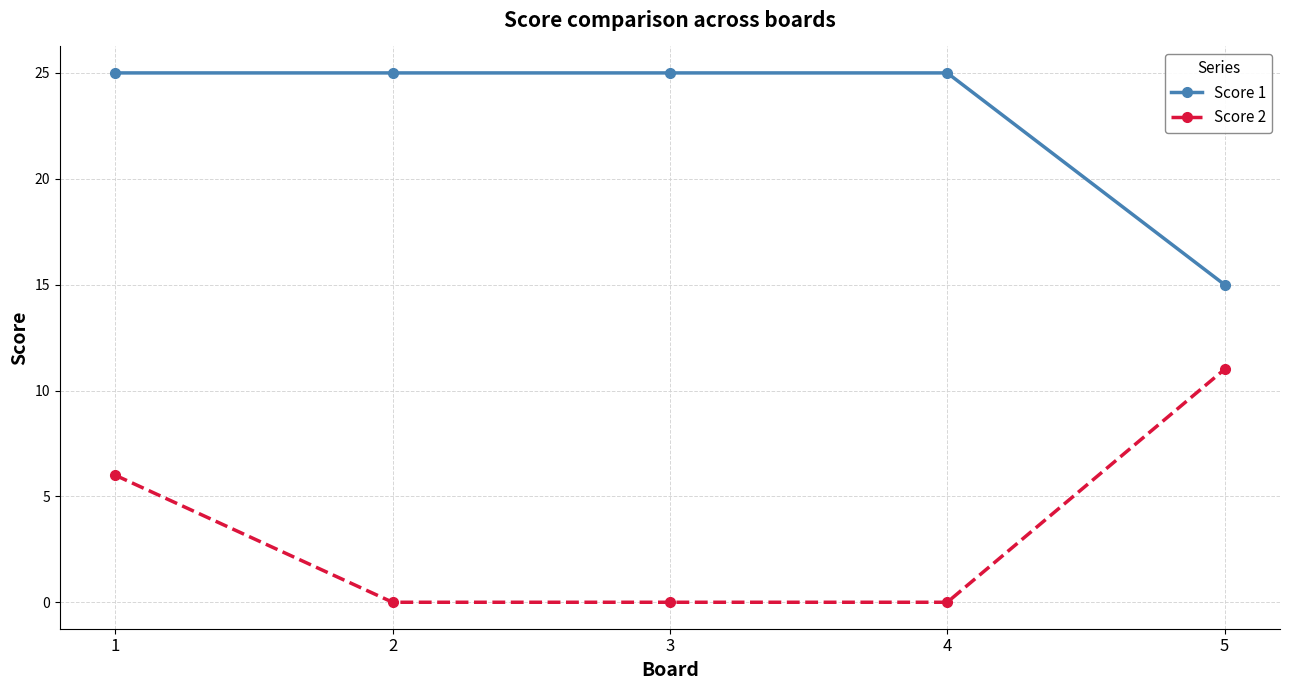

Reading left to right, list all the values displayed in this chart.

Score 1: 25	25	25	25	15
Score 2: 6	0	0	0	11